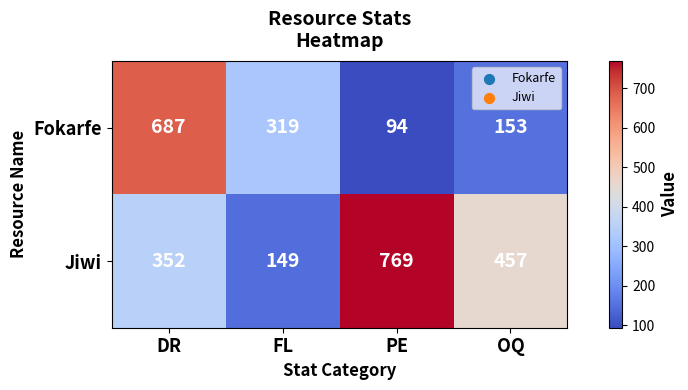

What is the difference between the maximum and second lowest values in the Jiwi series?

417